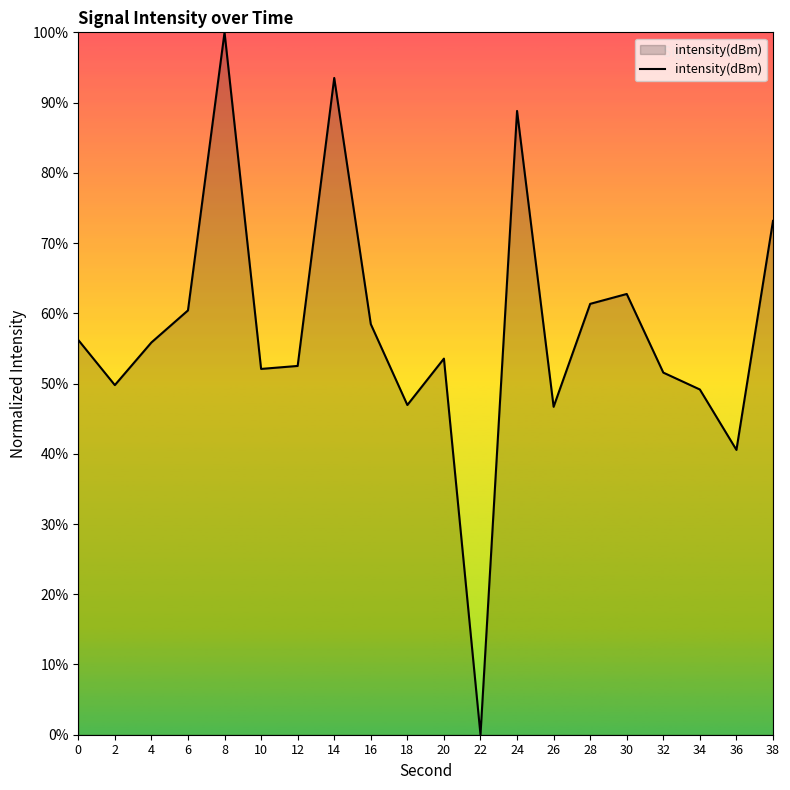

Read the value at 34.

49.1